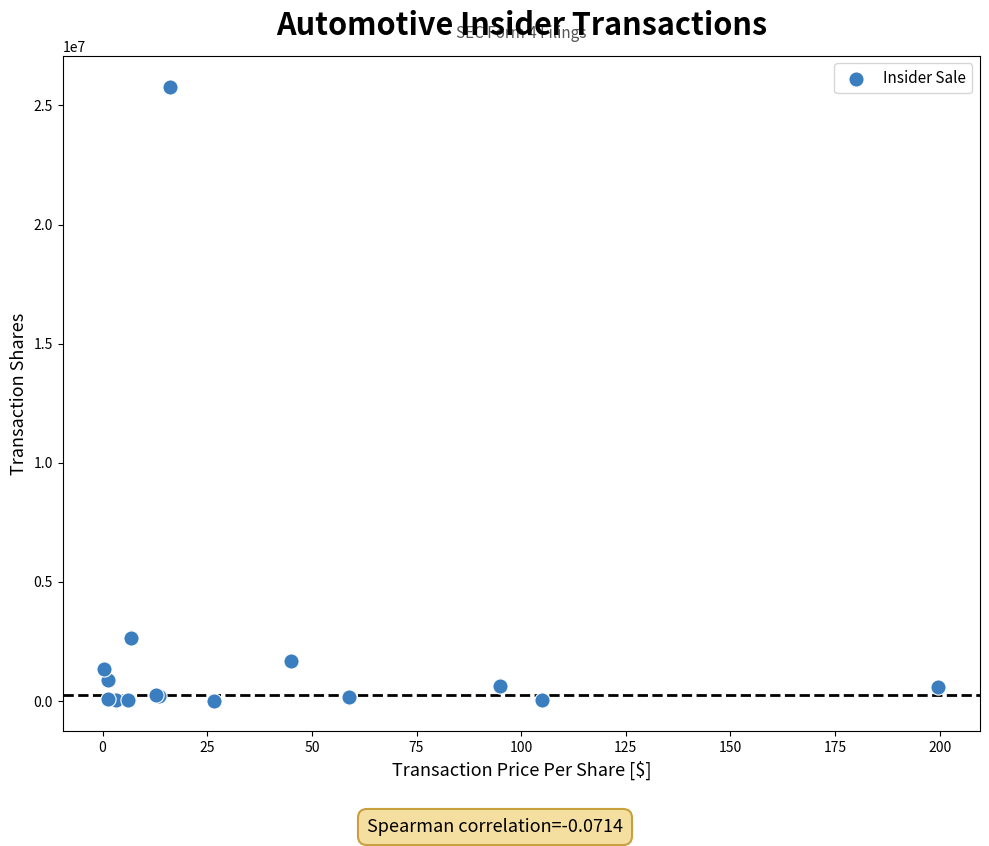

What Y value in the scatter plot is closest to 12903595?

2648149